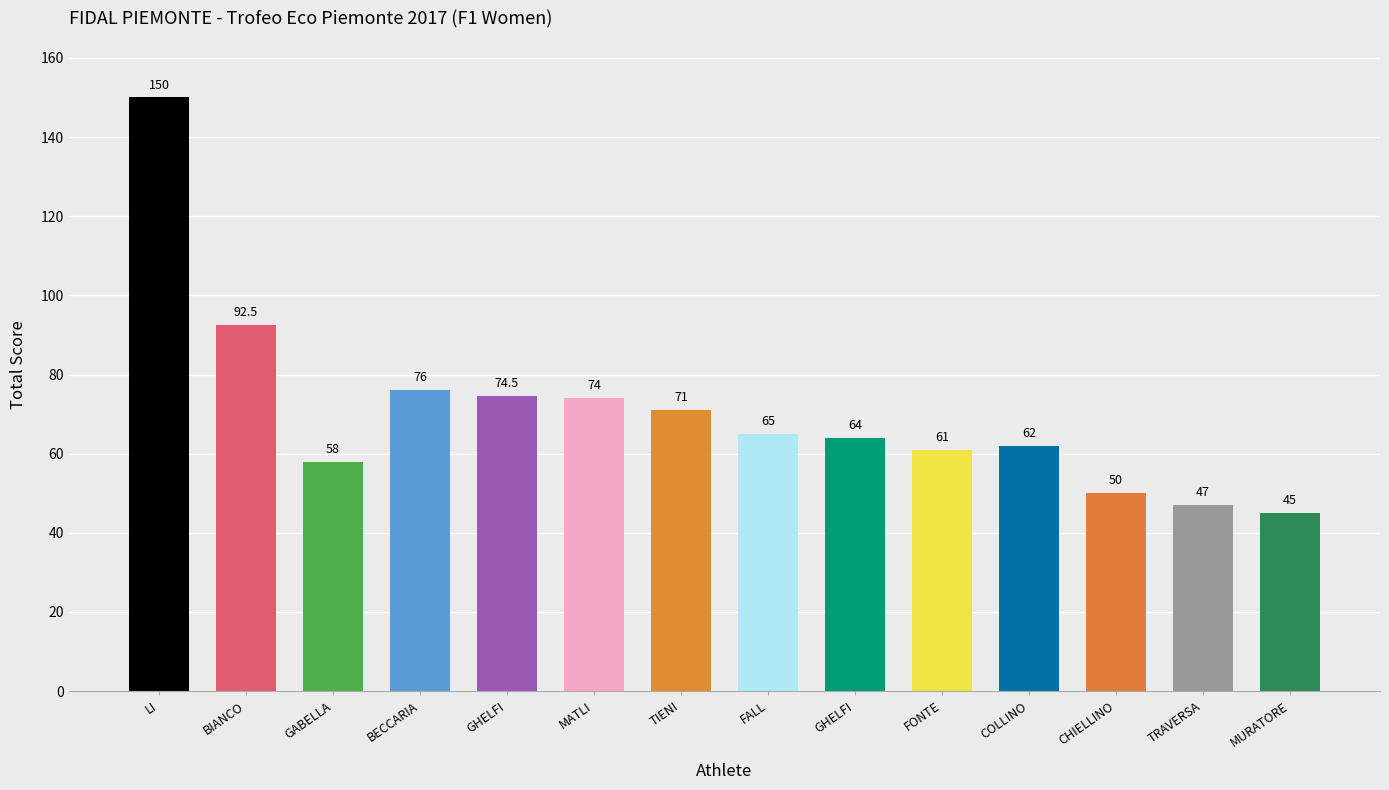

What is the difference between the values at FALL and FONTE?

4.0